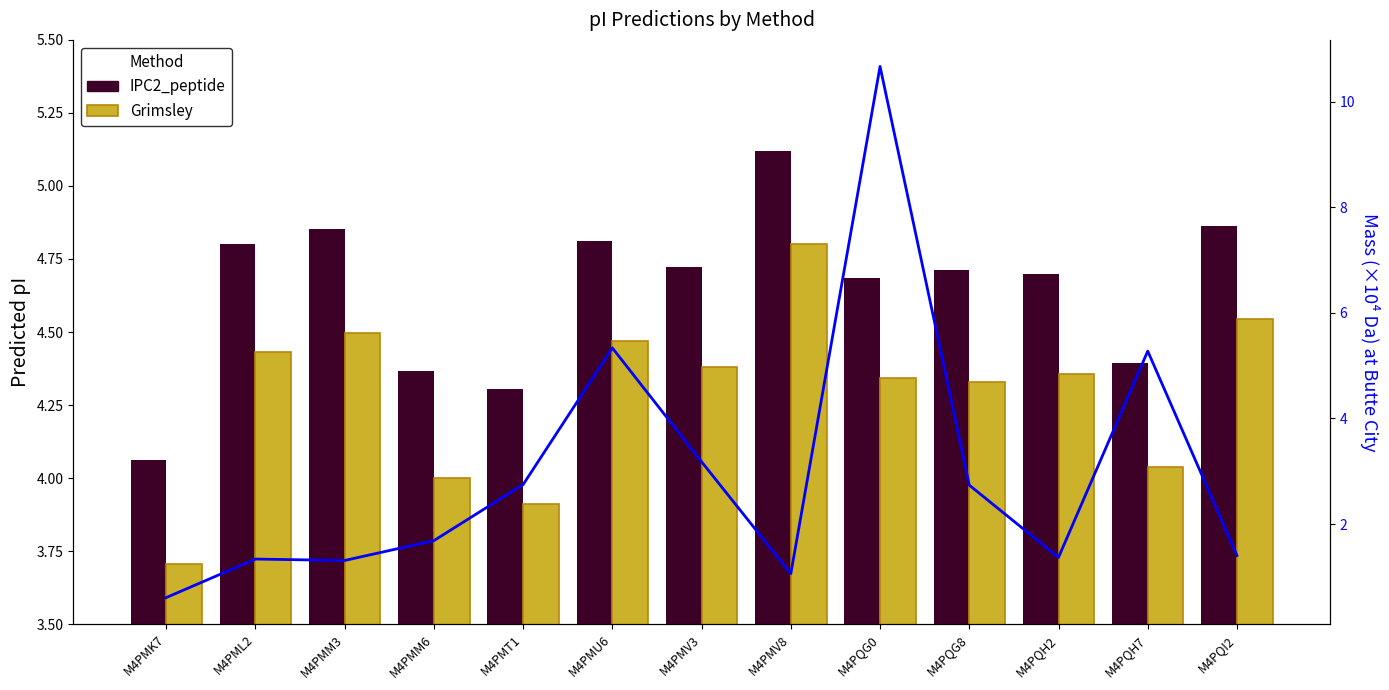

What is the highest value of the Grimsley series?

4.8